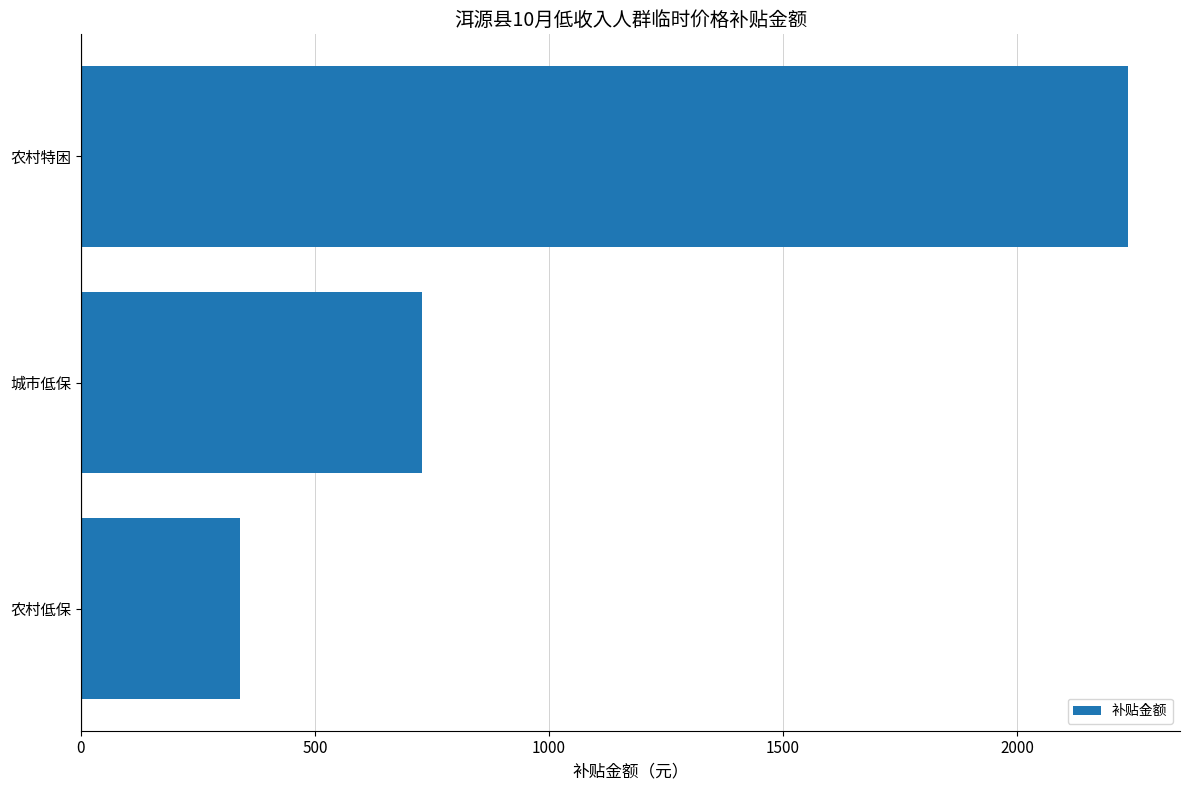

What is the sum of all values?

3304